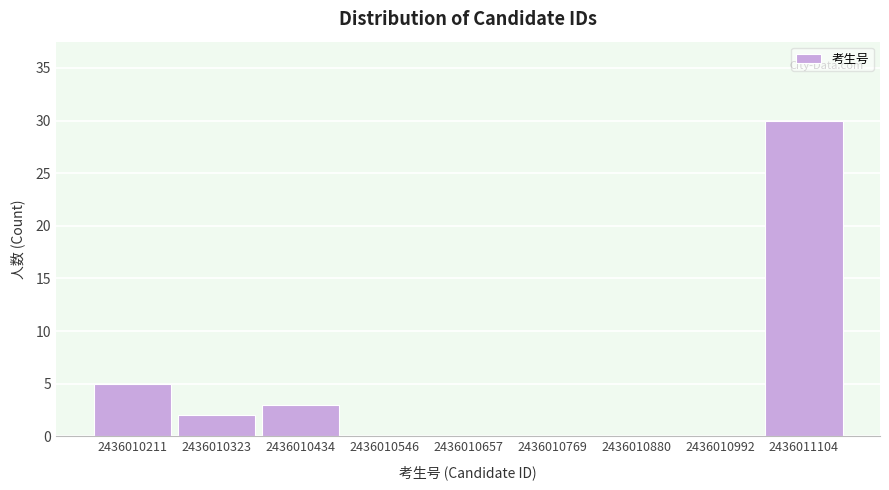

Reading left to right, list all the values displayed in this chart.

2436010211=5	2436010323=2	2436010434=3	2436010546=0	2436010657=0	2436010769=0	2436010880=0	2436010992=0	2436011104=30